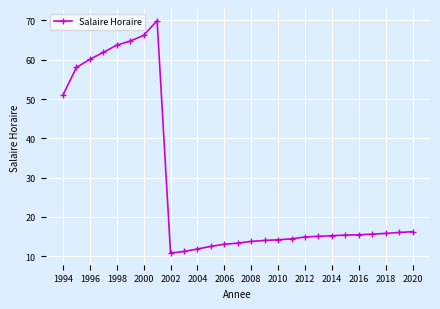

What is the difference between the second highest and second lowest values?

55.0